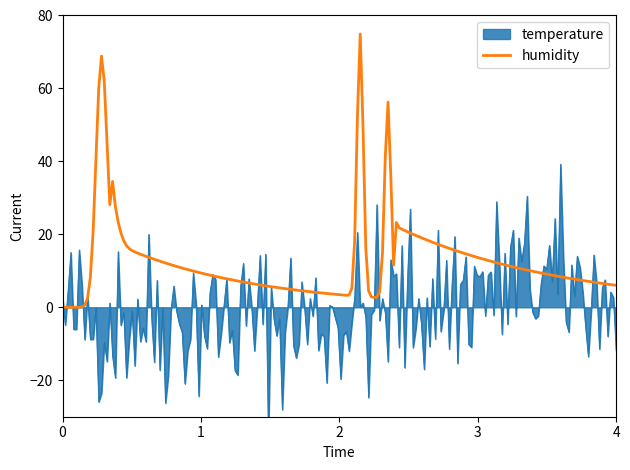

The temperature series shows 6.4 at 10. True or false?

False